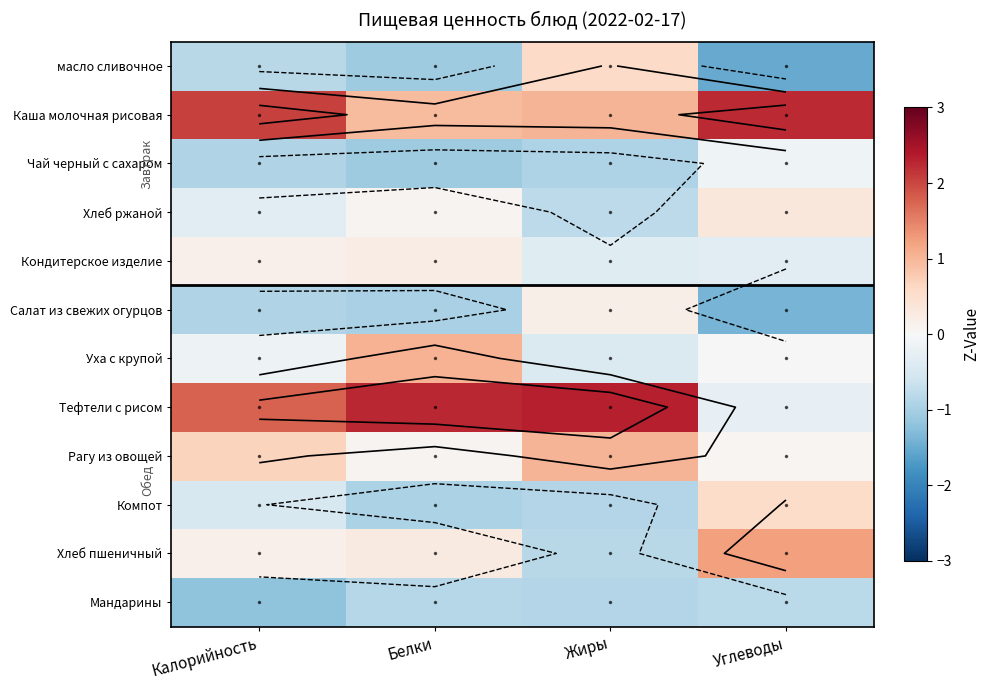

At how many categories does at least one series exceed 1?

4